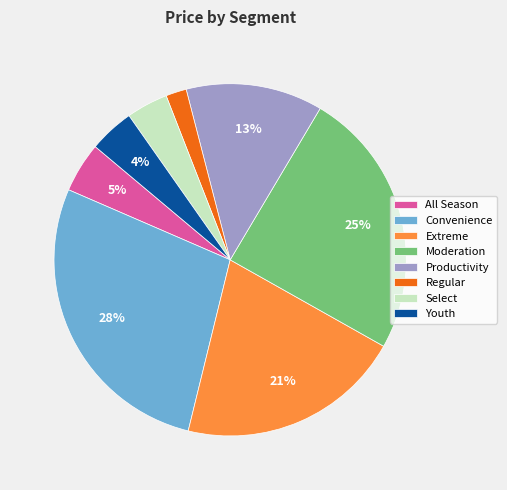

Is there a majority slice in this chart?

No